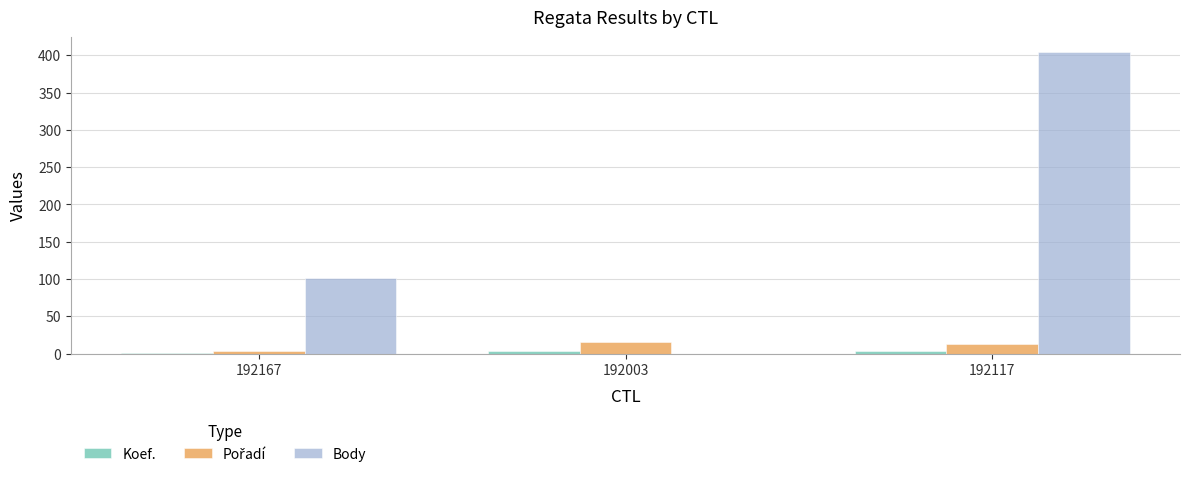

Which series has the largest total across all categories?

Body